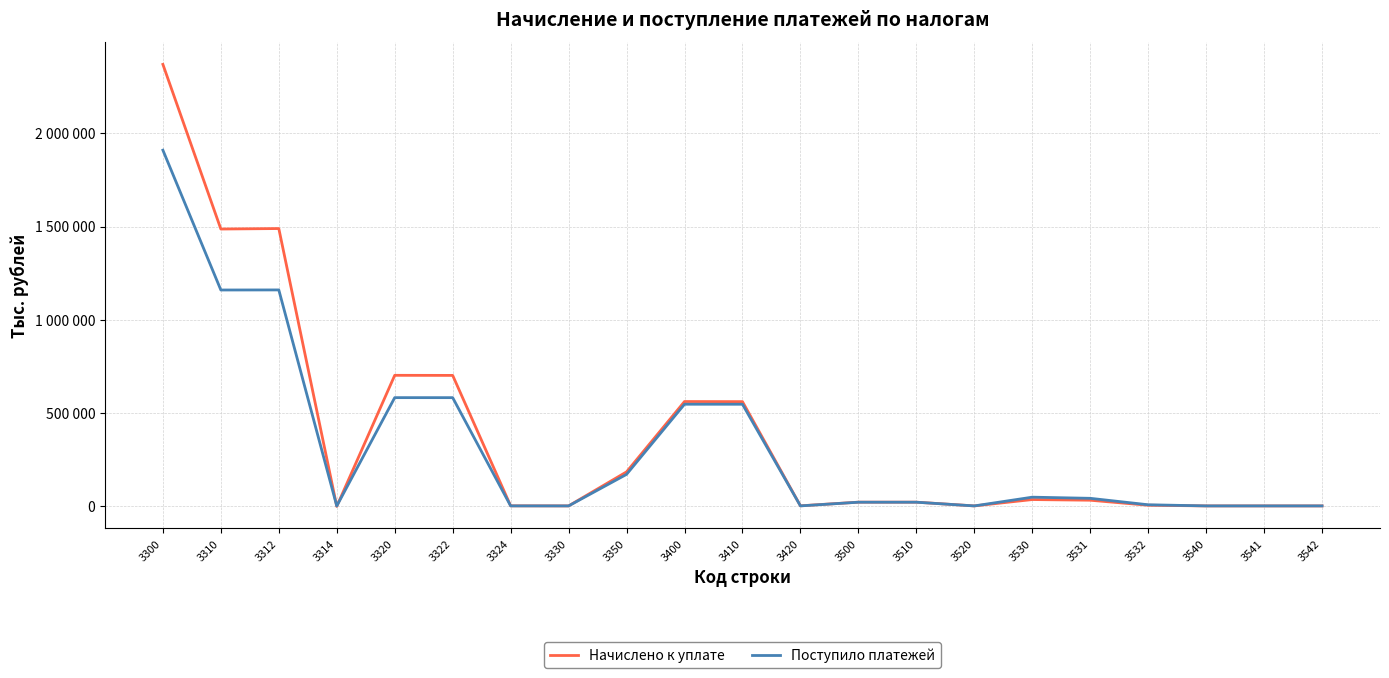

What are all the series names shown in the legend?

Начислено к уплате, Поступило платежей